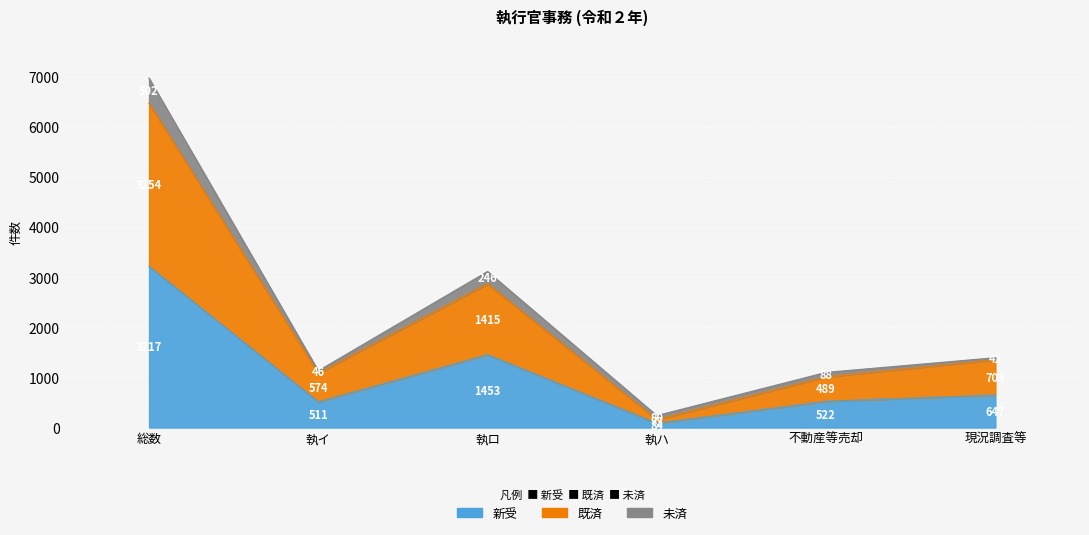

Does the chart display data point markers on the line(s)?

No